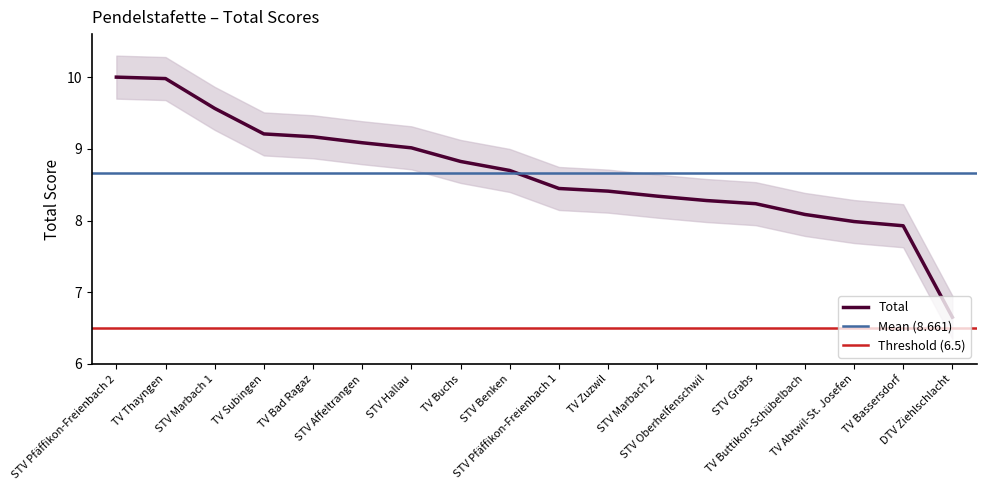

What is the difference between the maximum and minimum values?

3.3